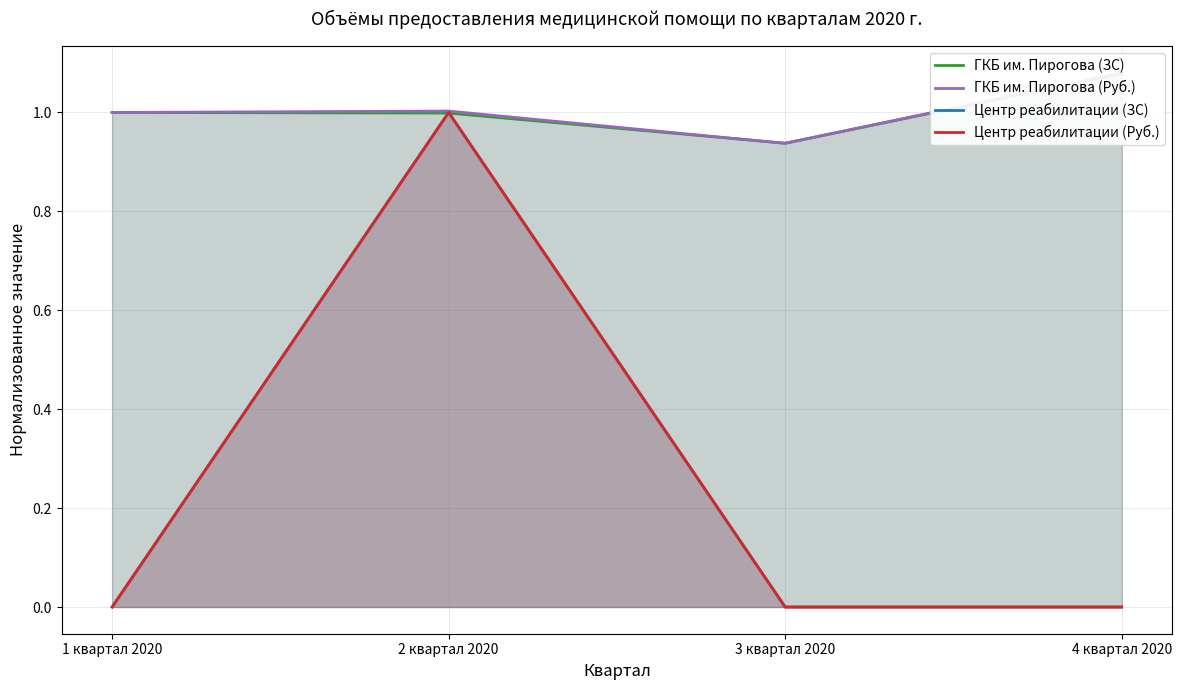

Where is ГКБ им. Пирогова (ЗС) nearest to the value 1?

1 квартал 2020